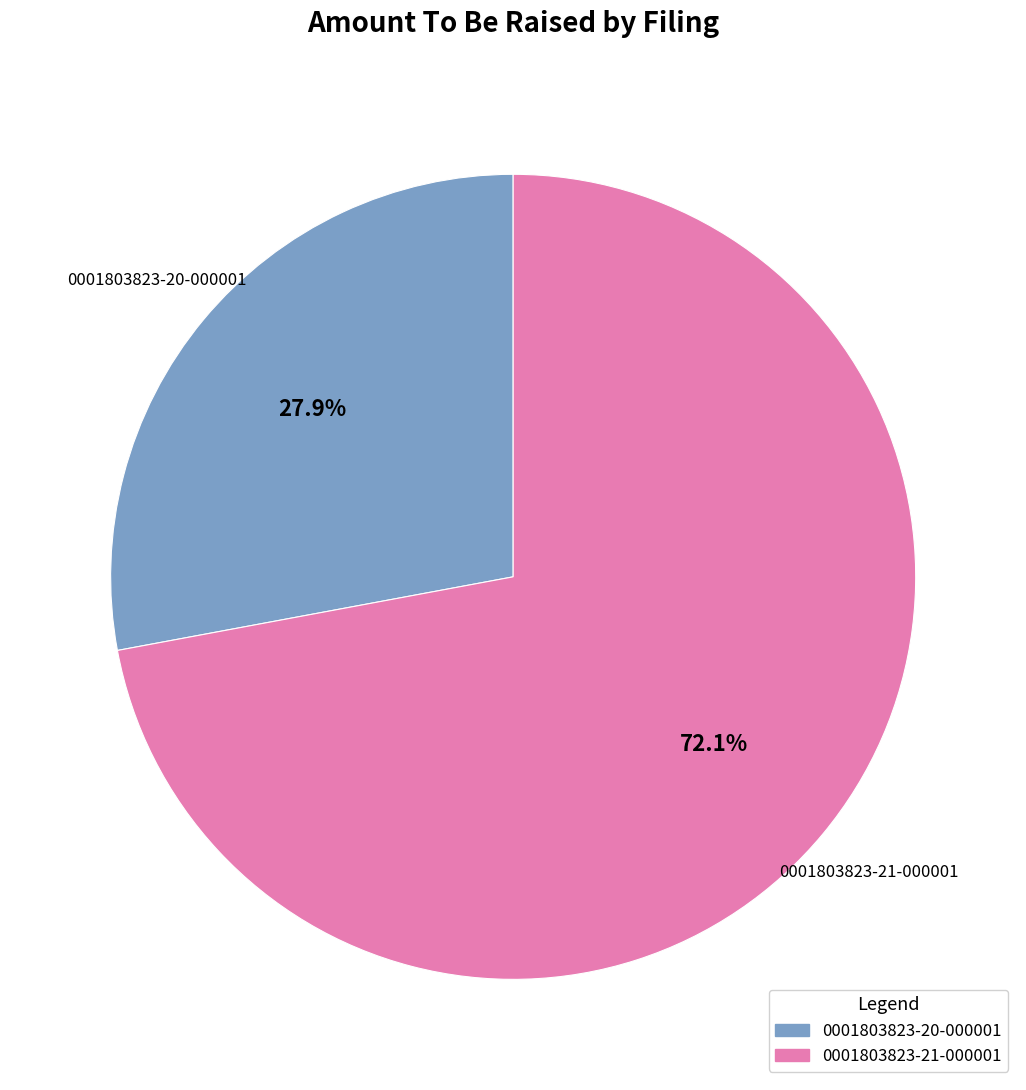

Which category has the biggest portion of the pie?

0001803823-21-000001